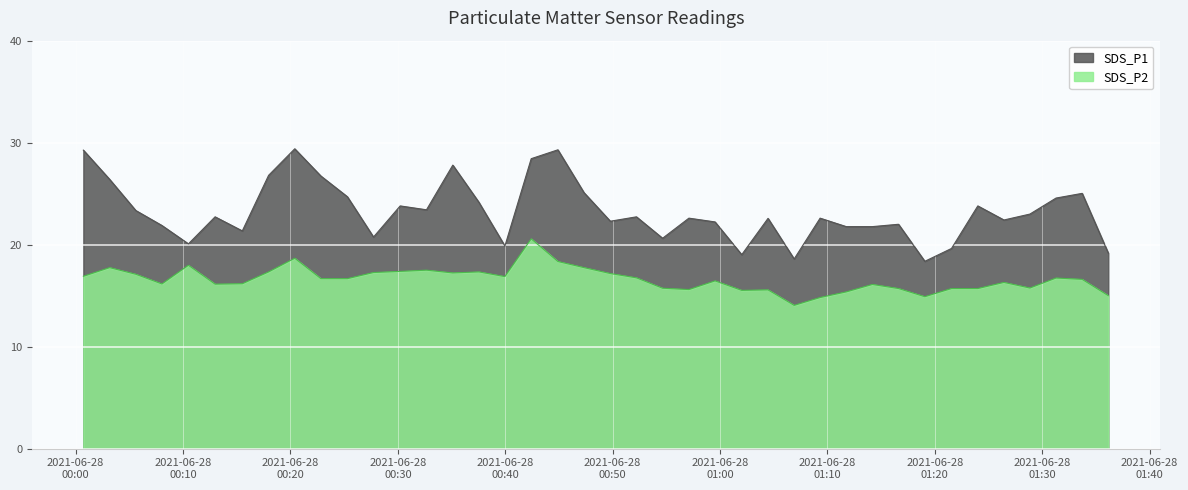

Which series has the largest total across all categories?

SDS_P1